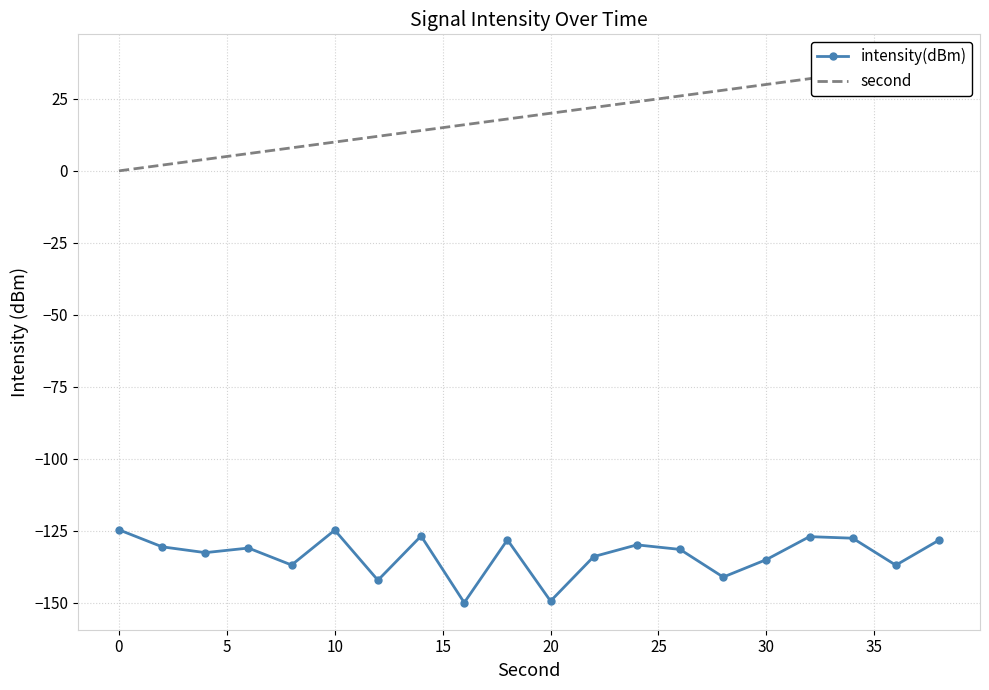

True or false: intensity(dBm) has a value of -37.1 at 20.

False